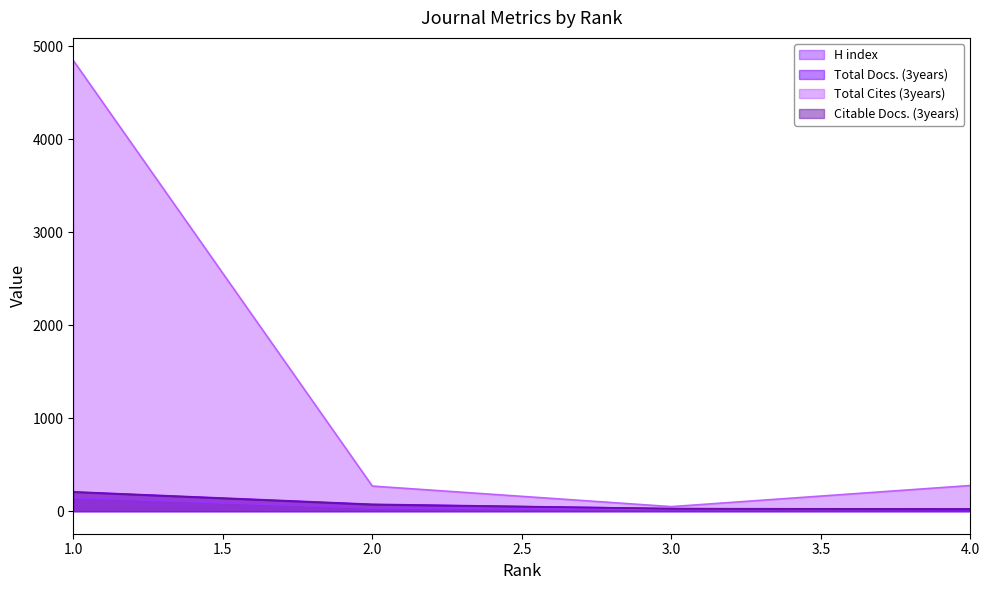

At which category does the chart reach its peak across all series?

1